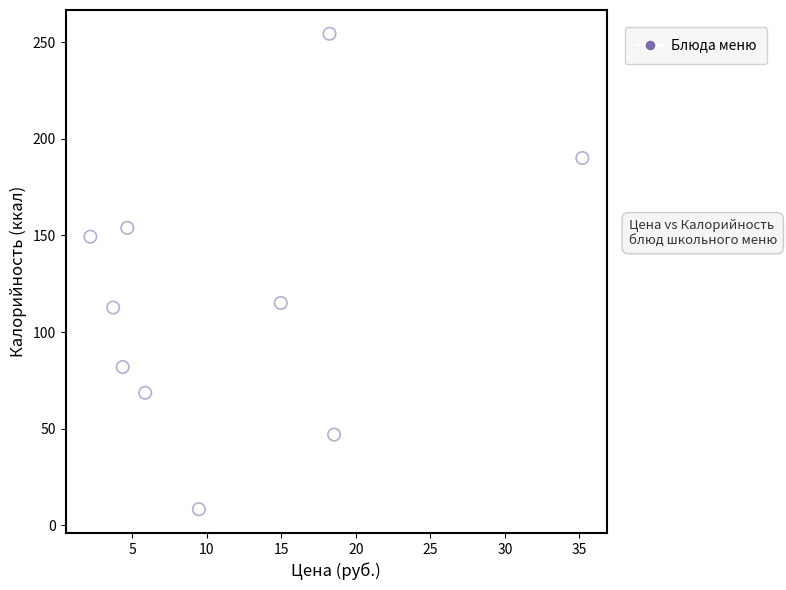

What is the range of Y values (max minus min)?

245.9